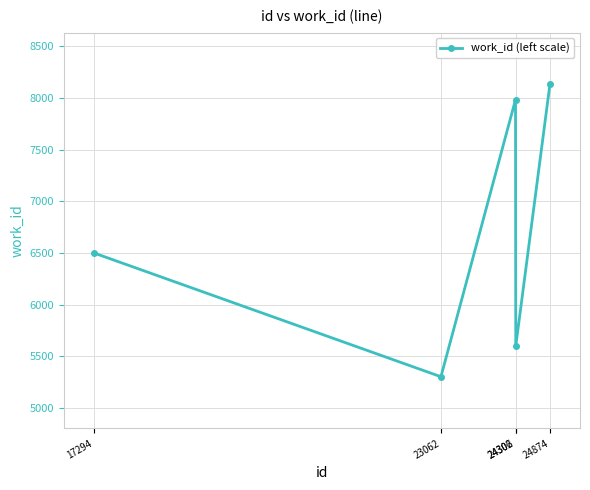

How many interior local valleys (lower than both neighbors) does the data have?

2